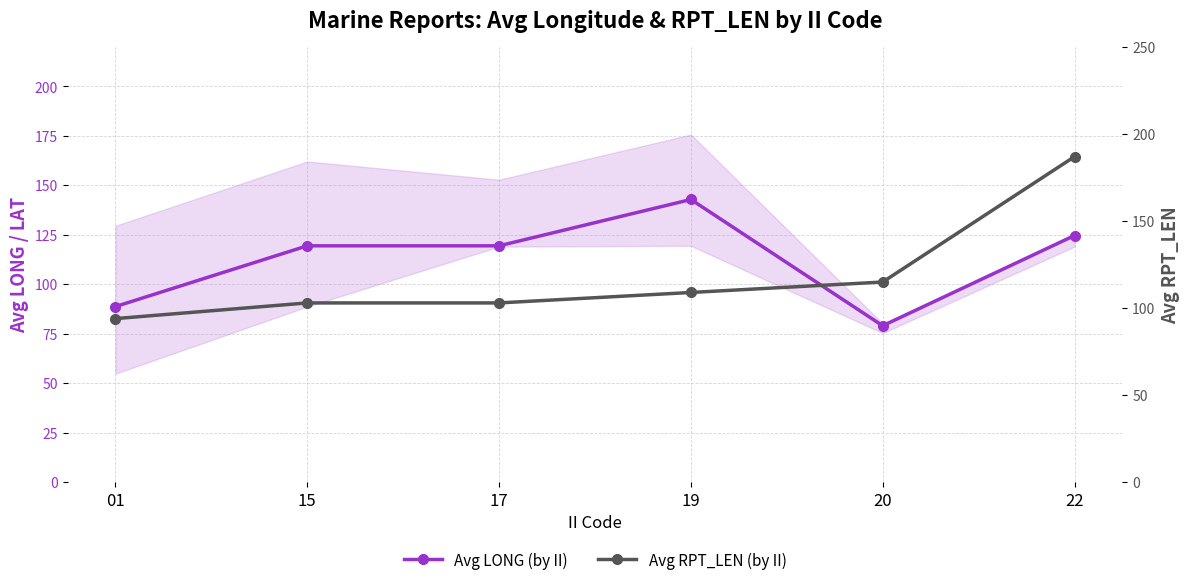

List the series in order of their peak value, lowest first.

Avg LONG (by II), Avg RPT_LEN (by II)